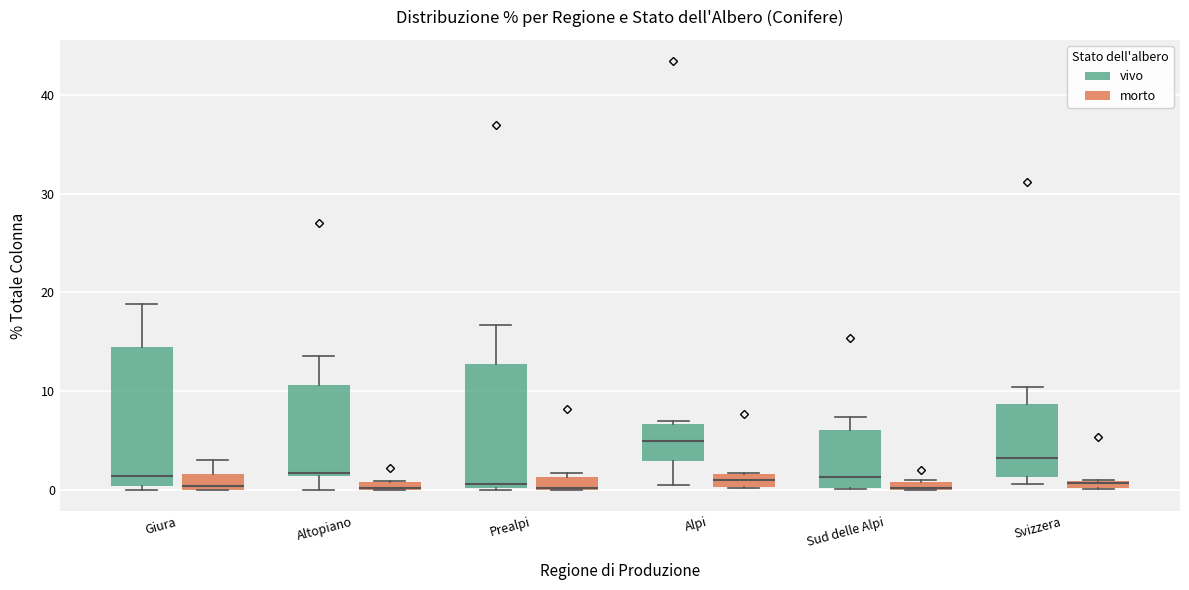

Where is the lower edge of the box for Prealpi (morto) on the y-axis? The values are not printed on the chart, so give them approximately, as read against the axis.

0